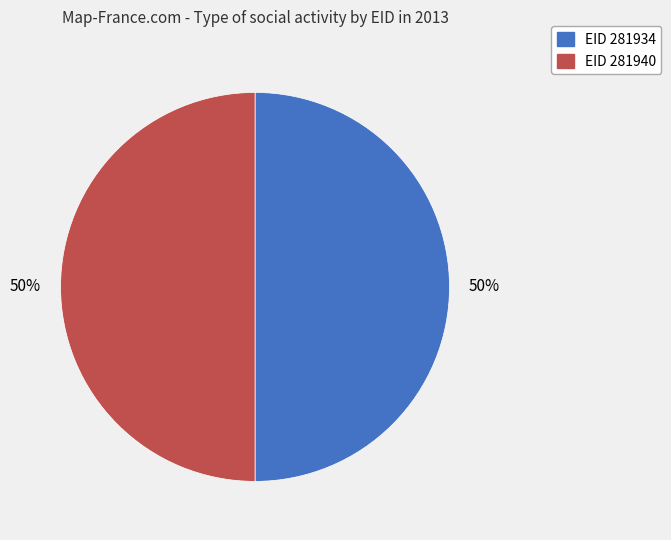

Approximately how many times larger is the value at EID 281934 compared to EID 281940?

1.0